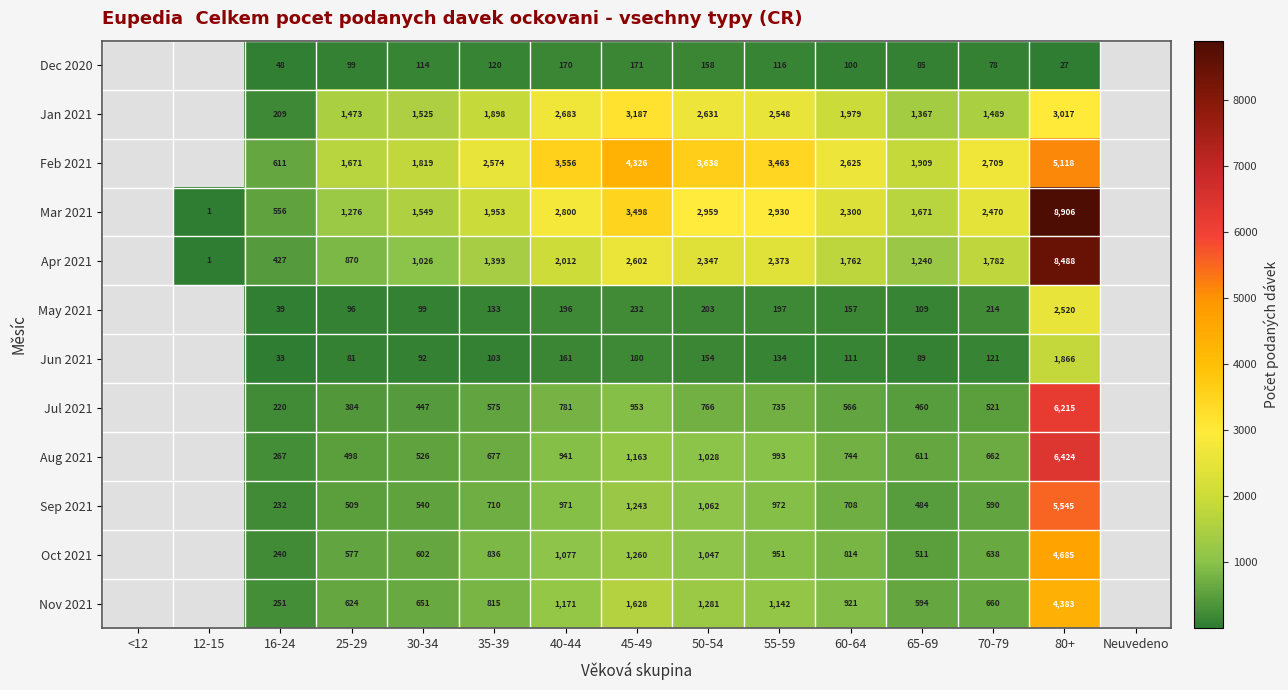

What is the sum of the Apr 2021 values at 55-59 and 25-29?

3243